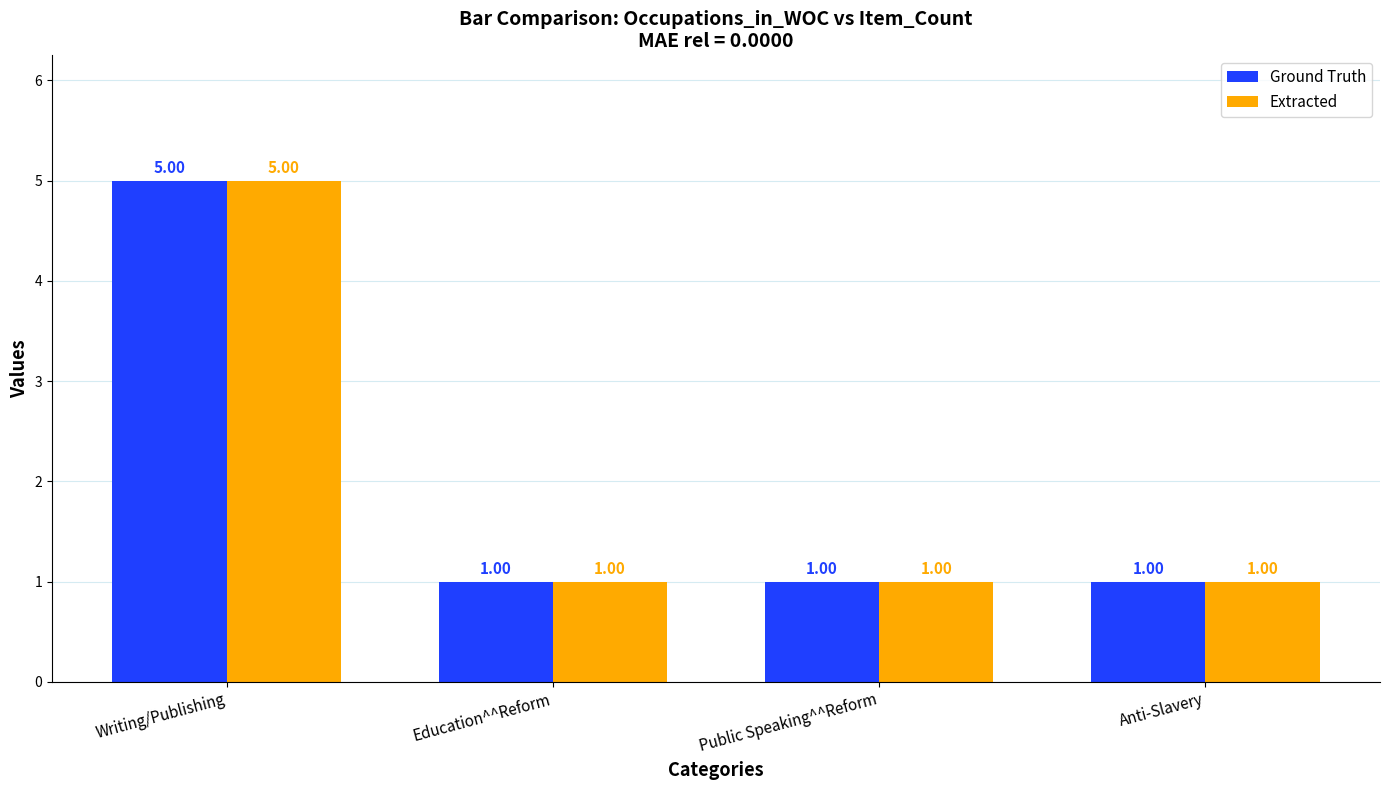

What is the sum of all Ground Truth values?

8